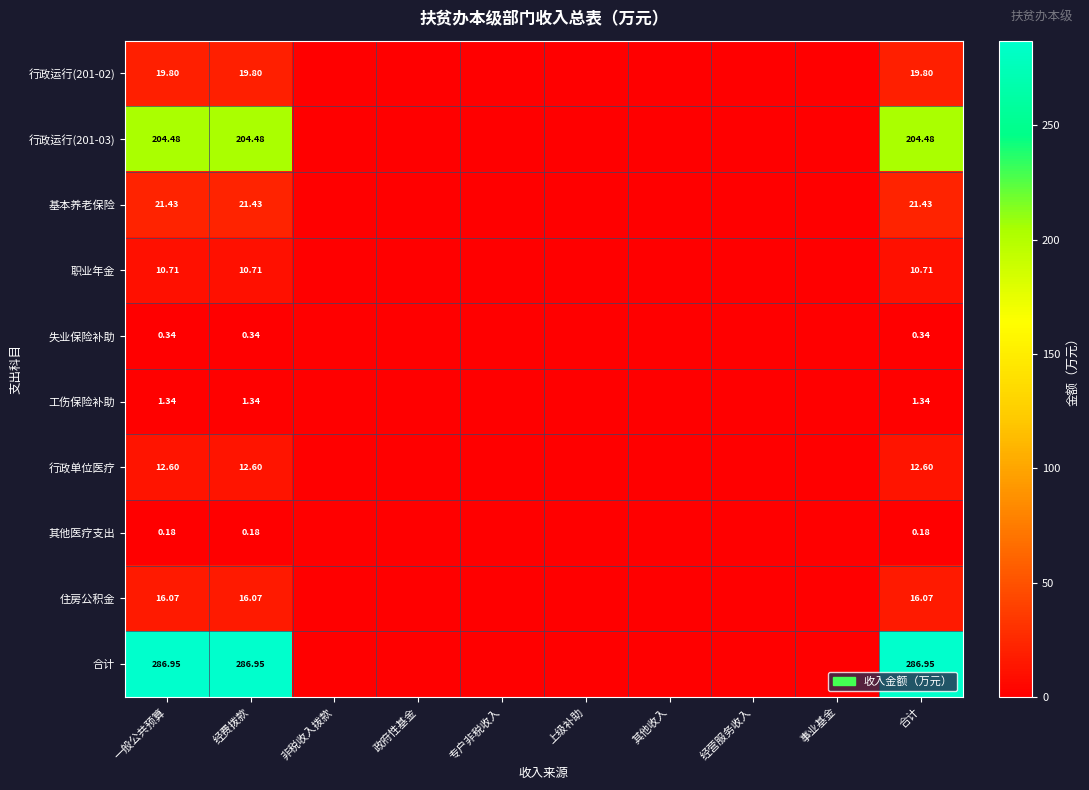

Which series has the largest total across all categories?

合计